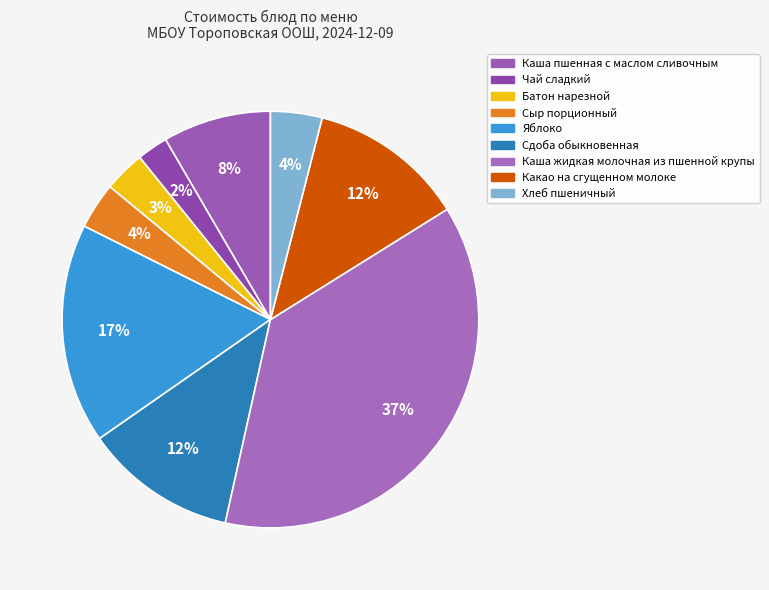

What is the change in value from Сдоба обыкновенная to Хлеб пшеничный?

-9.8